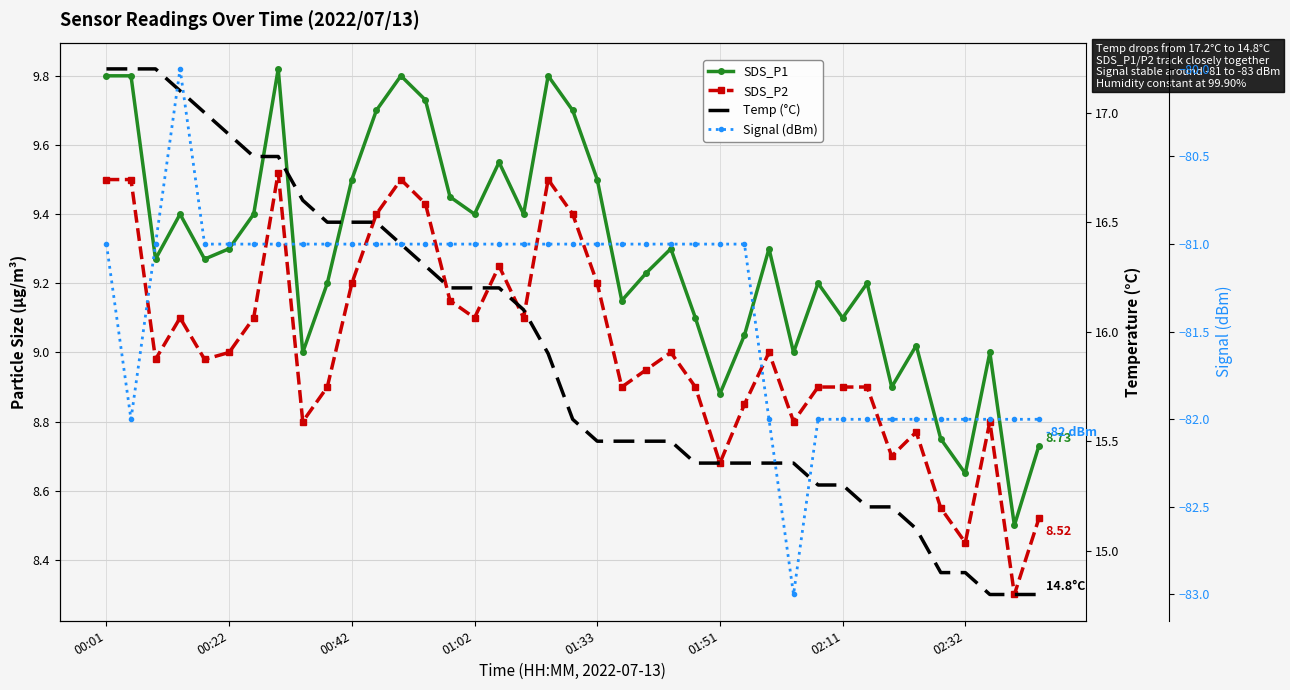

True or false: SDS_P2 has more than 0 points higher than both neighbors.

True